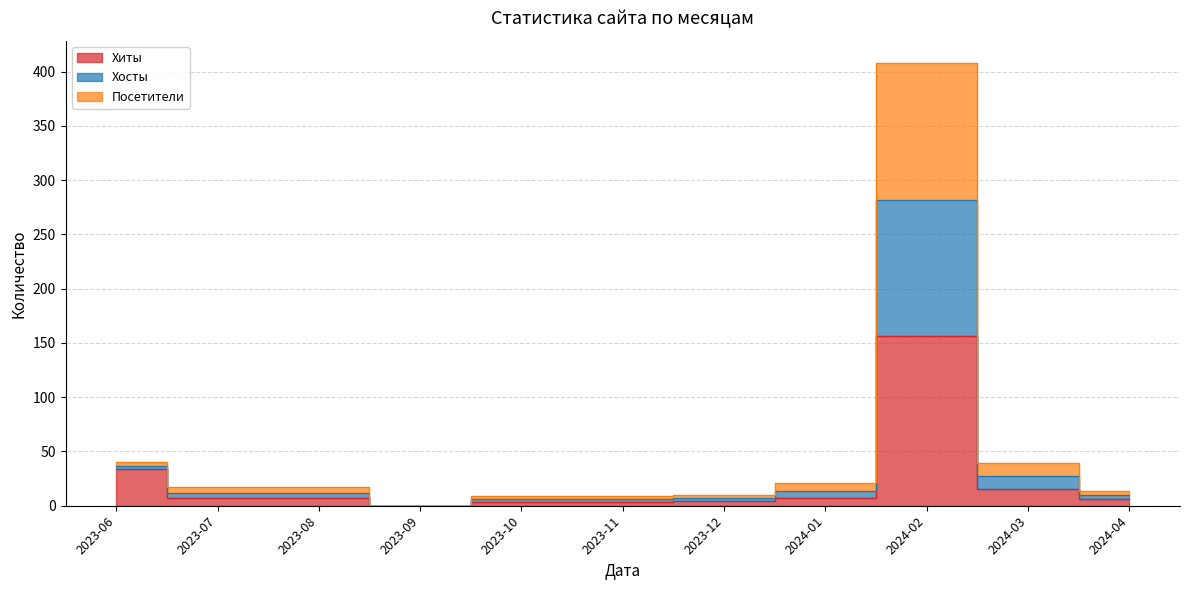

At which category does Хосты reach its first local valley?

2023-09